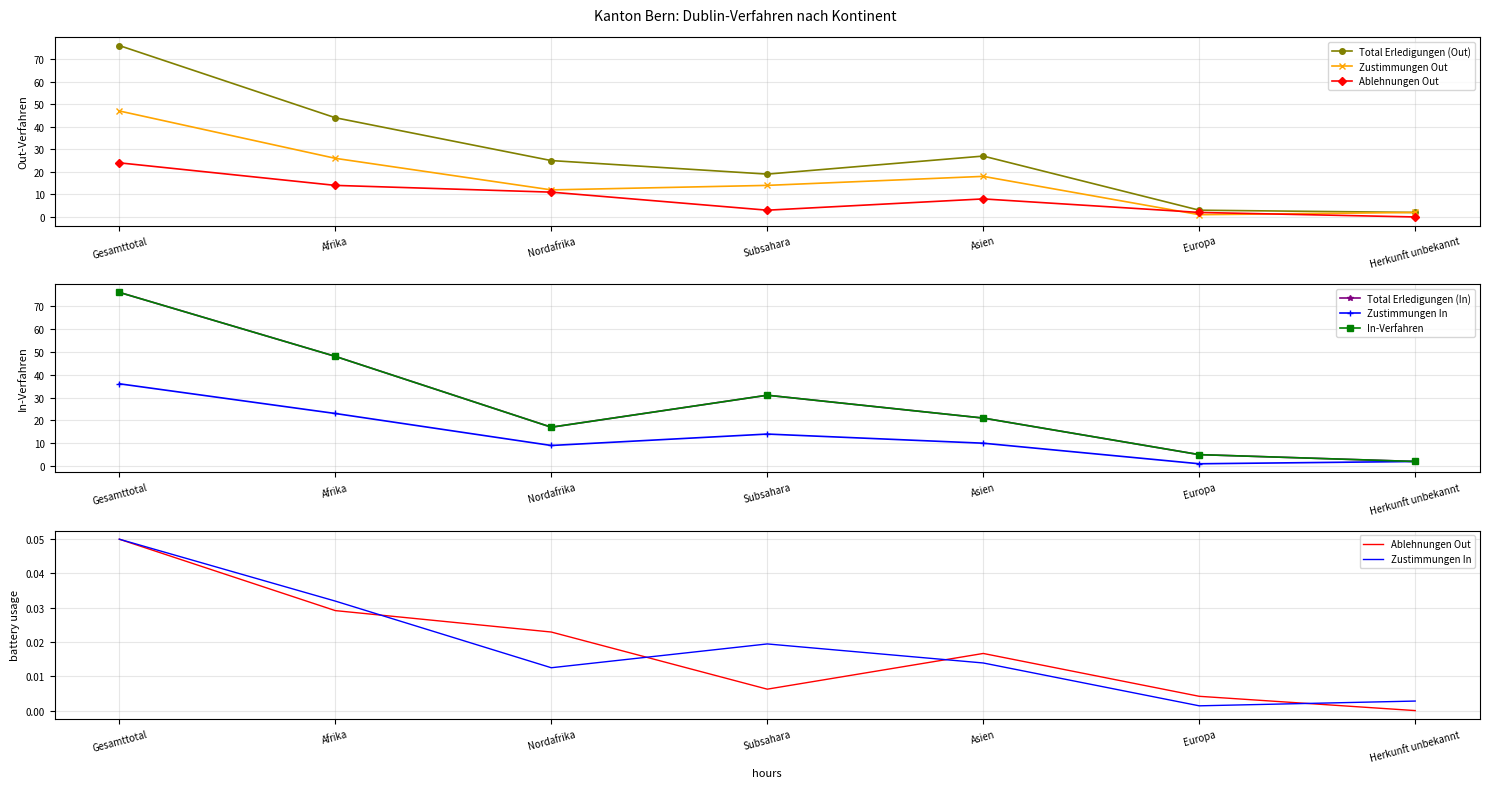

True or false: Total Erledigungen (Out) has a value of 44.0 at Afrika.

True